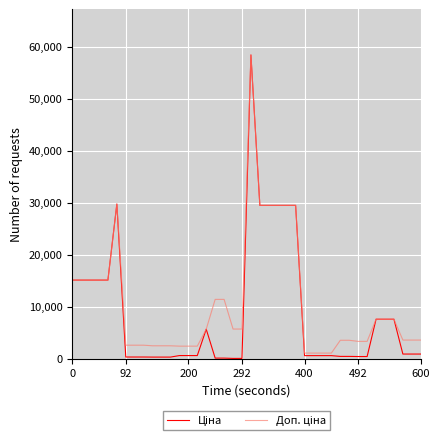

List the series in order of their overall mean, lowest first.

Ціна, Доп. ціна